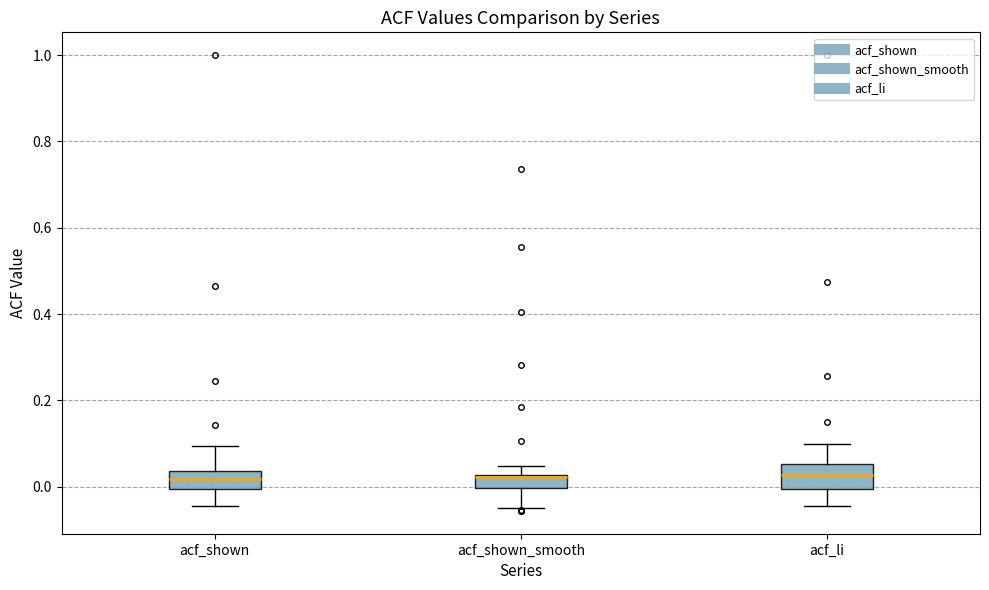

Reading left to right, read every box against the y-axis: the position of its median line, the range the box covers, and the ends of its whiskers. The values are not printed on the chart, so give them approximately, as read against the axis.

acf_shown: median 0.02, box 0.00 to 0.04, whiskers -0.04 to 0.10
acf_shown_smooth: median 0.02 (just below the box's upper edge), box 0.00 to 0.02, whiskers -0.04 to 0.04
acf_li: median 0.02, box 0.00 to 0.06, whiskers -0.04 to 0.10